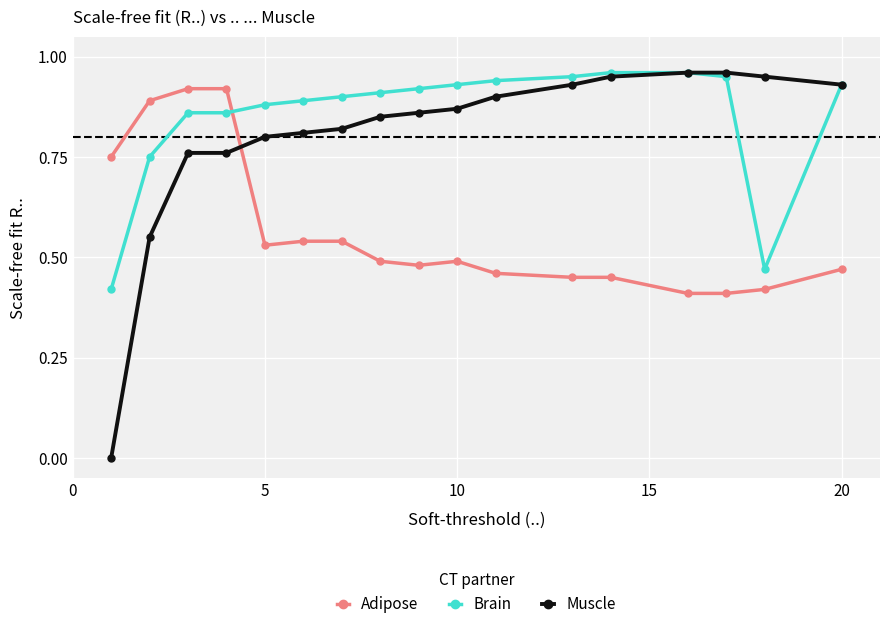

Which series has the largest total across all categories?

Brain